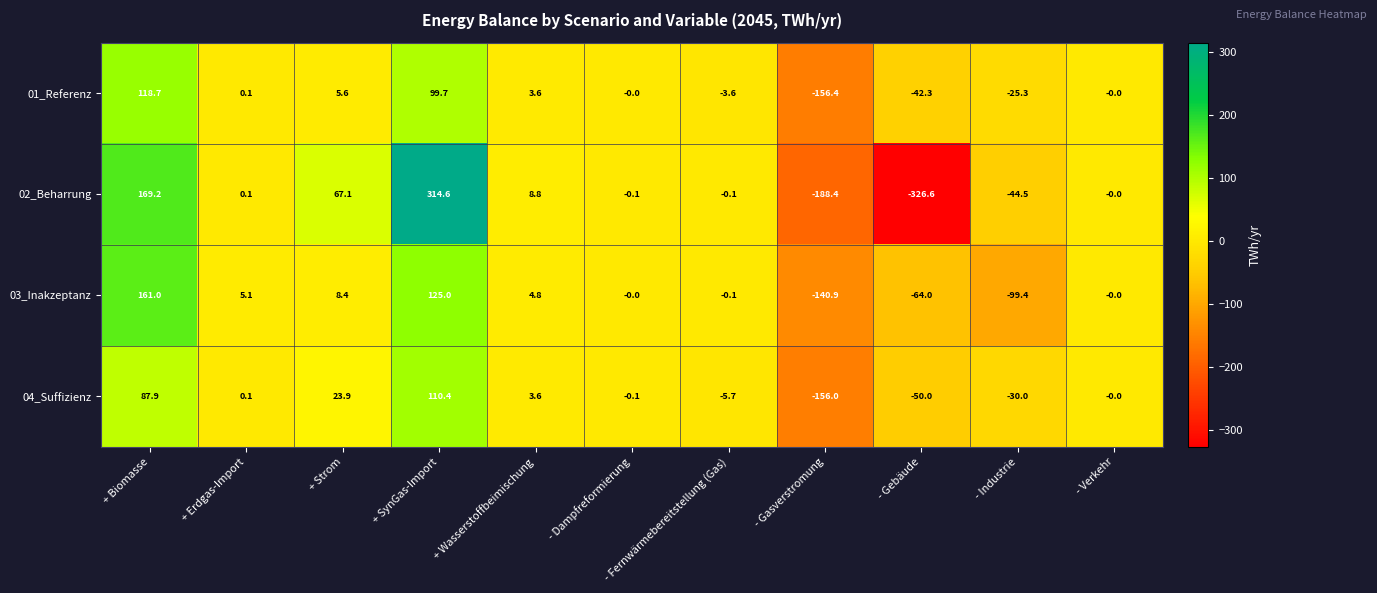

What is the maximum value for 01_Referenz?

118.7